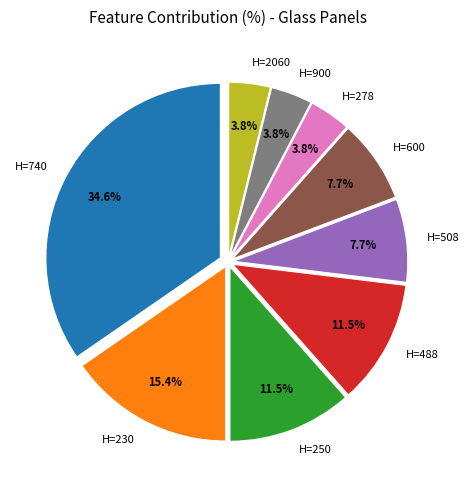

Is the sum of H=2060 and H=230 greater than half?

No